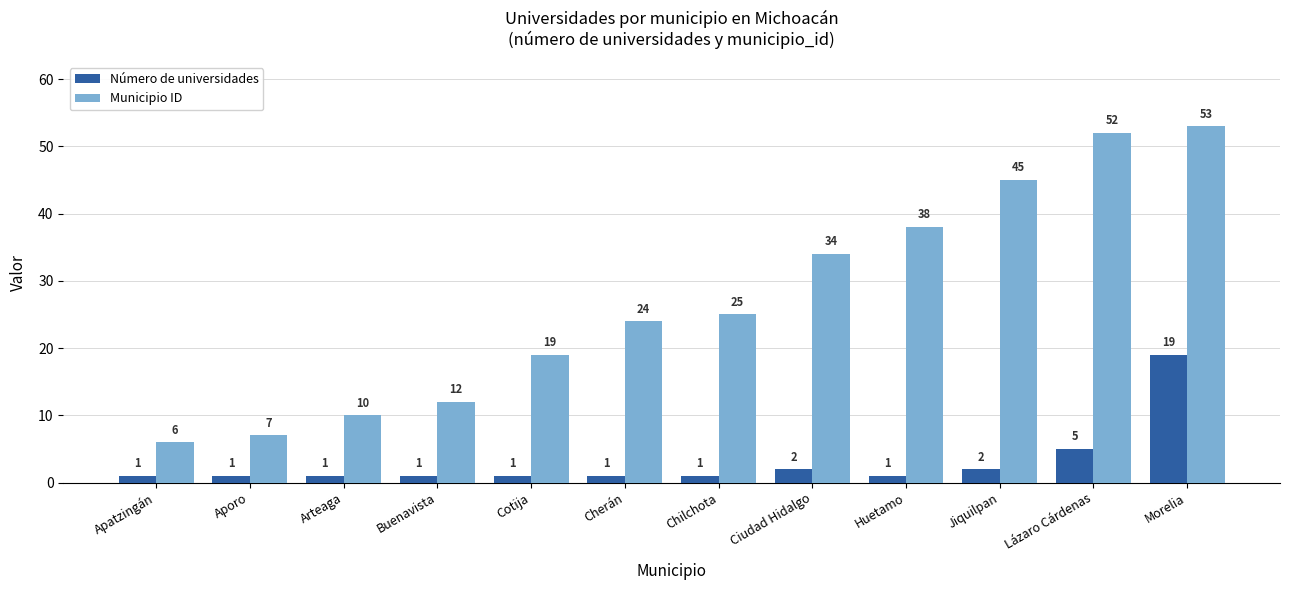

Which series has the widest spread of values?

Municipio ID